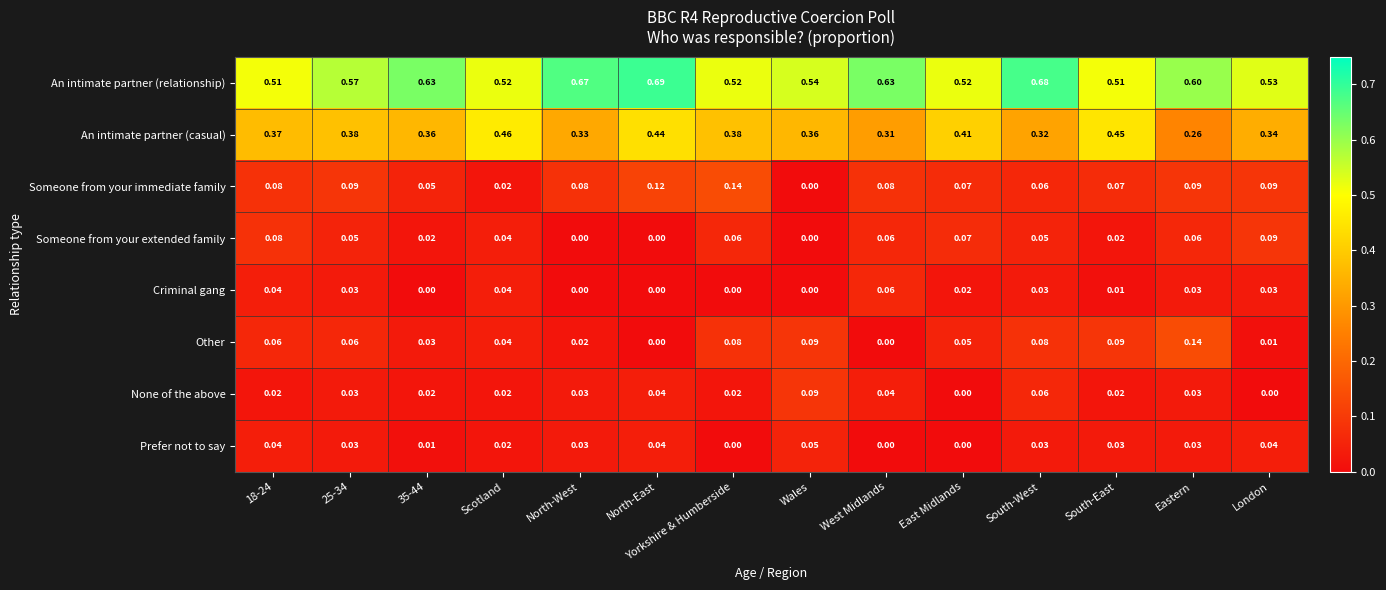

How many values in Other are above zero?

12